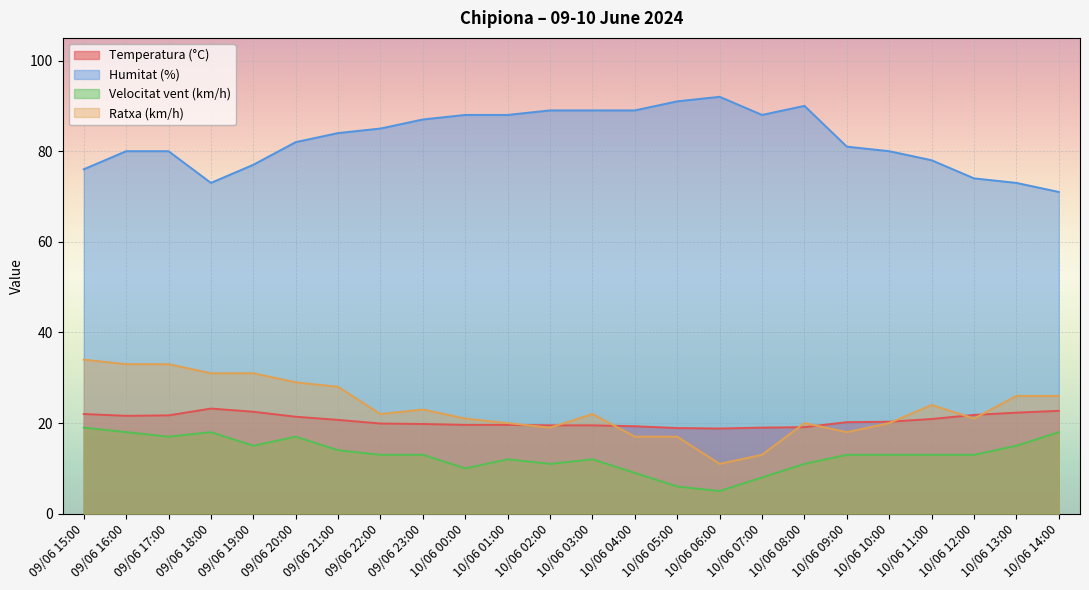

Rank the series by their maximum value, from lowest to highest.

Velocitat vent (km/h), Temperatura (°C), Ratxa (km/h), Humitat (%)